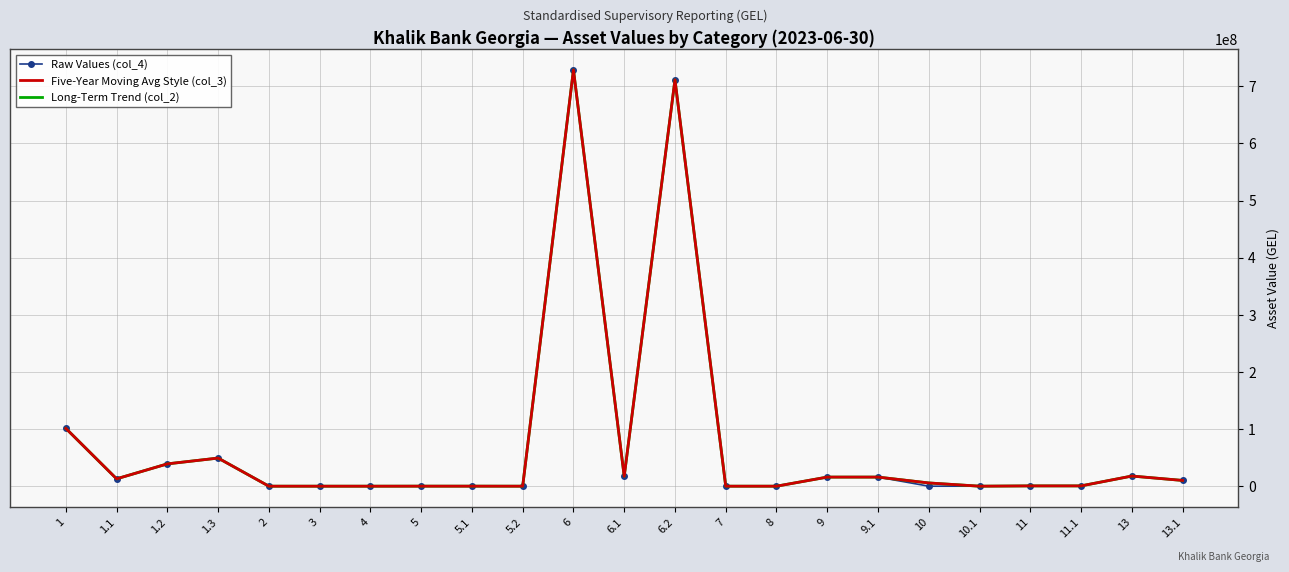

What is the label of the 13th point from the right?

6